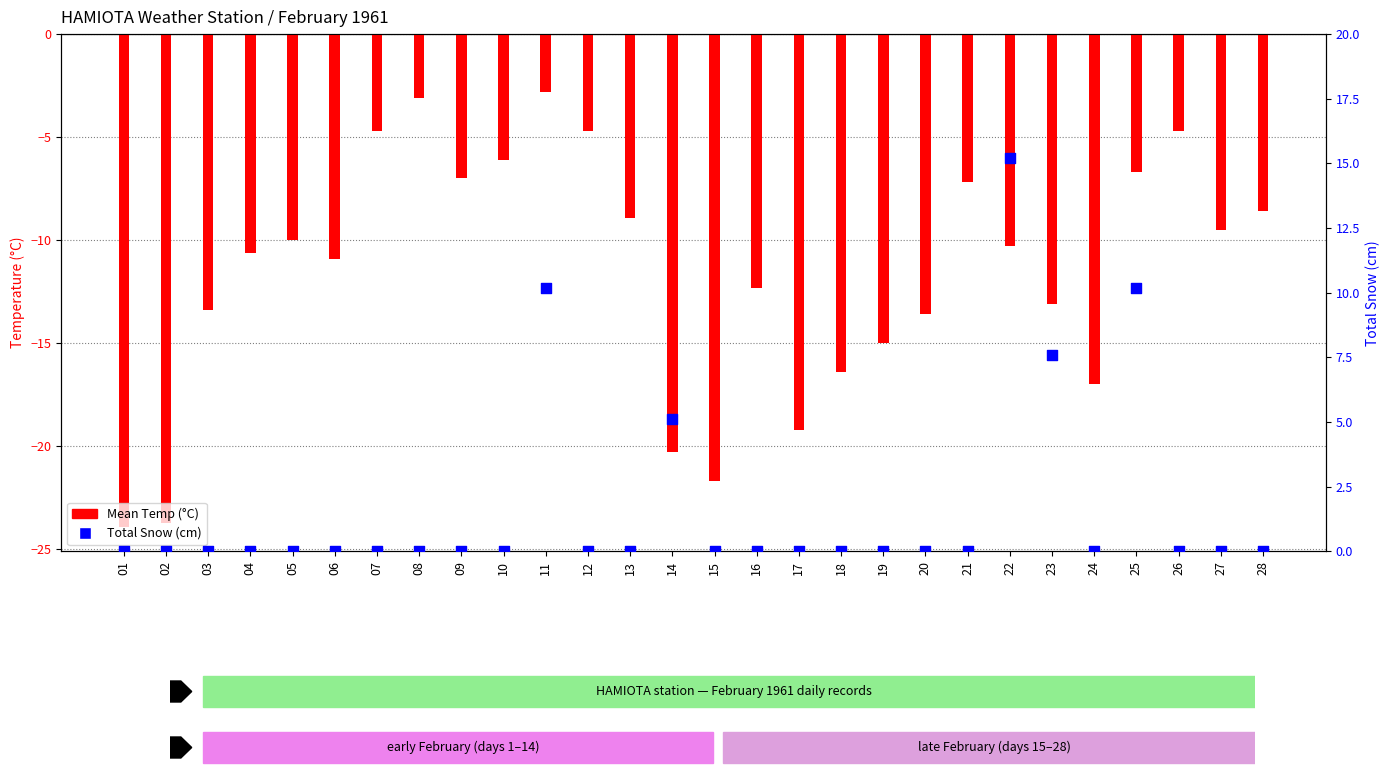

At which category is the sum across all series the highest?

11